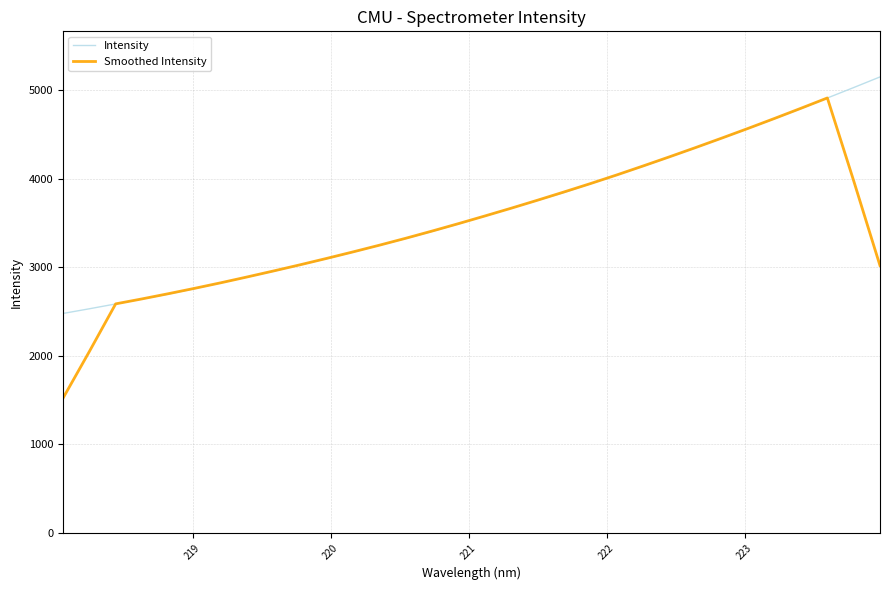

What is the highest value of the Smoothed Intensity series?

4911.6